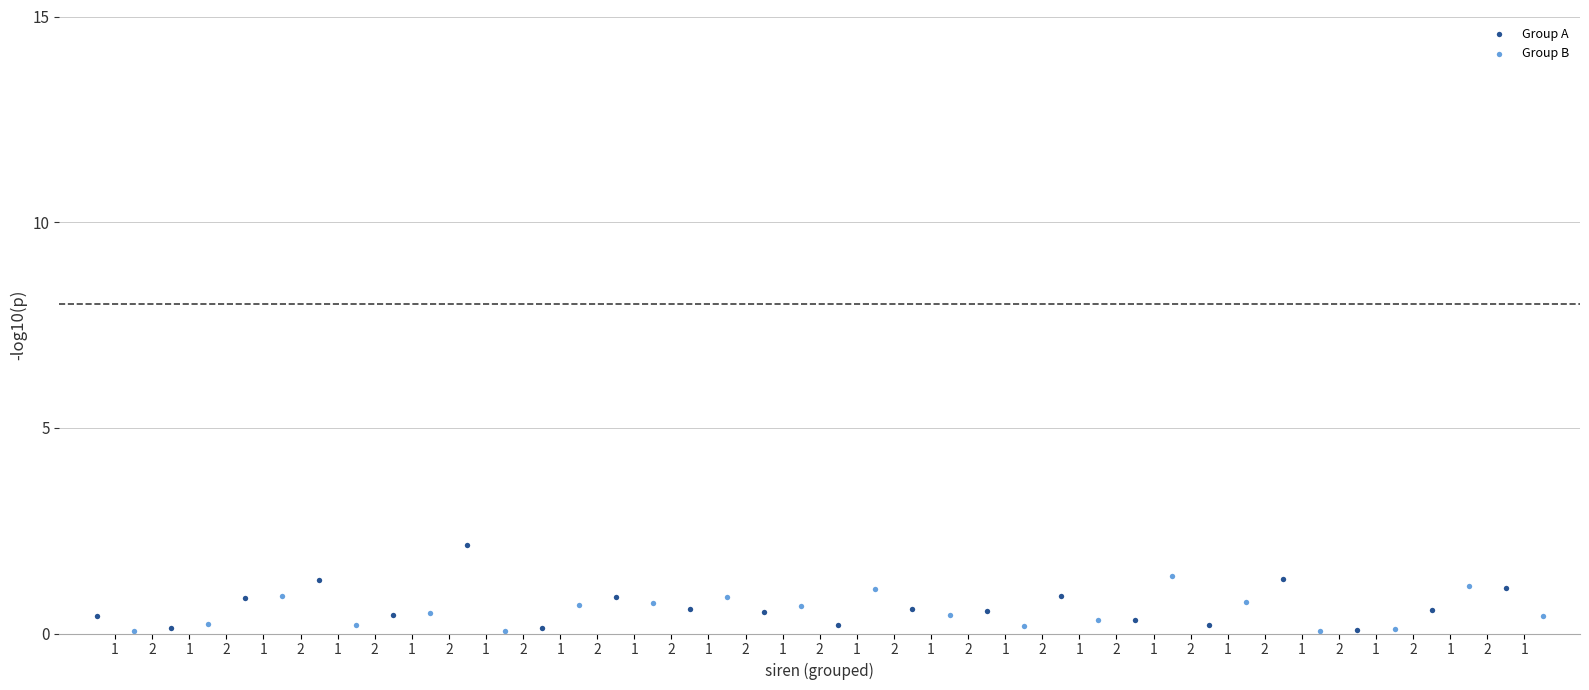

Which series reaches the maximum Y coordinate?

Group A